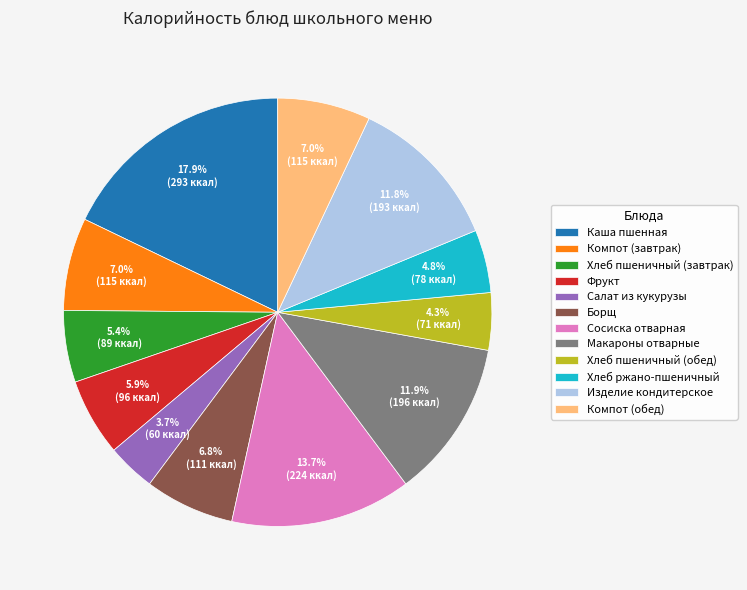

What is the largest slice in the pie chart?

Каша пшенная